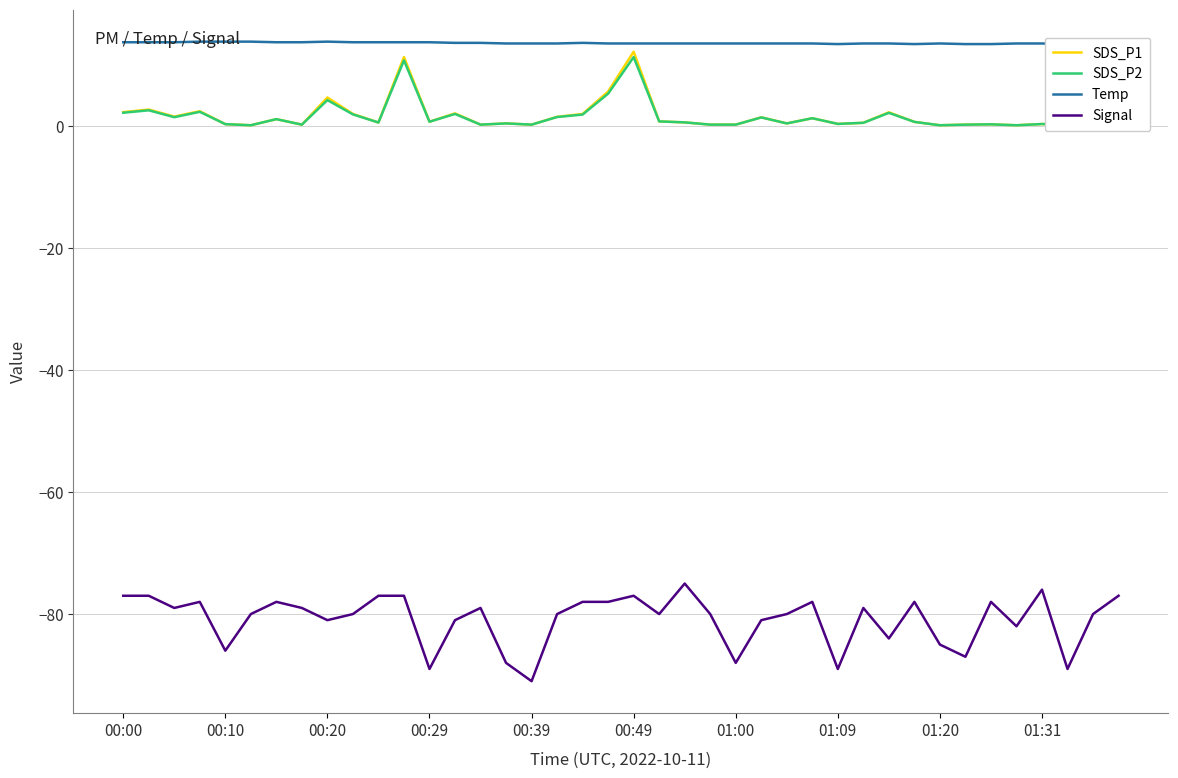

How many lines are shown in the chart?

4